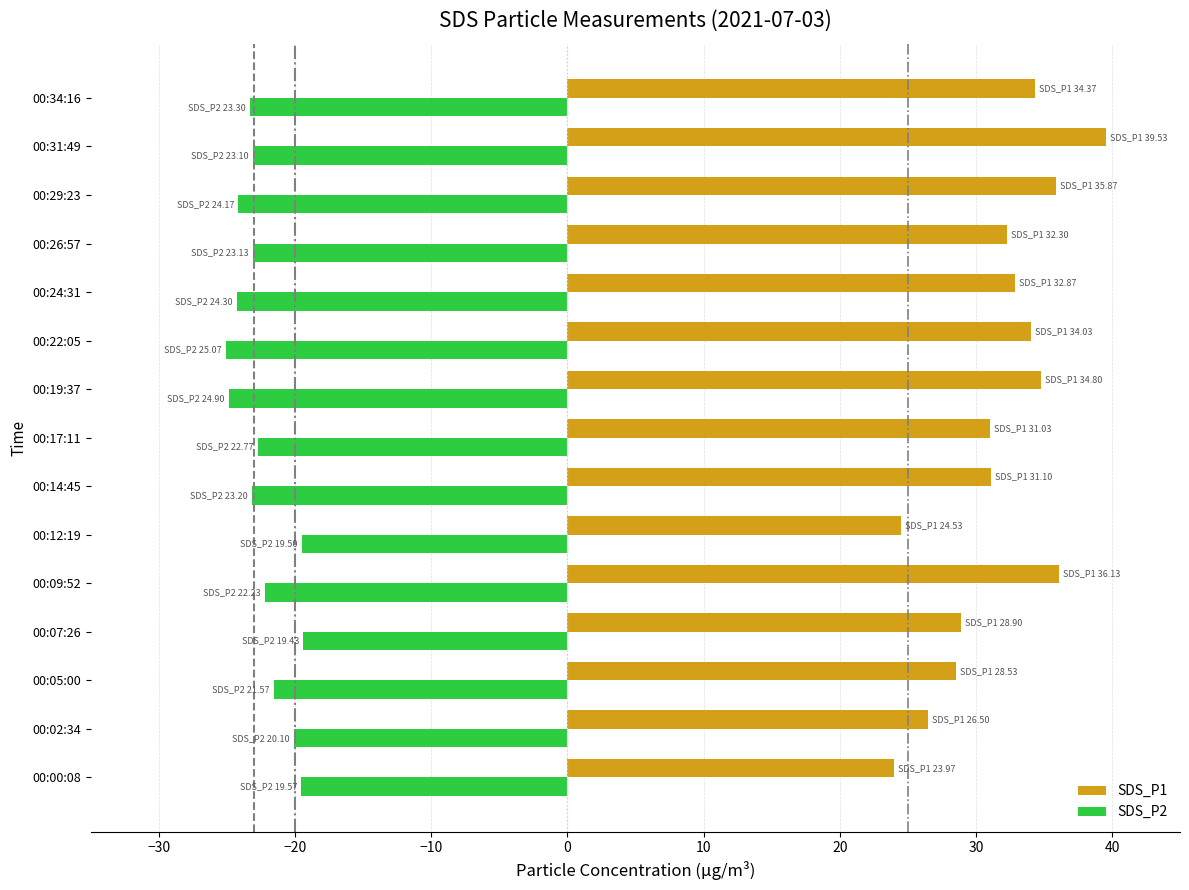

Which series has the largest total across all categories?

SDS_P1